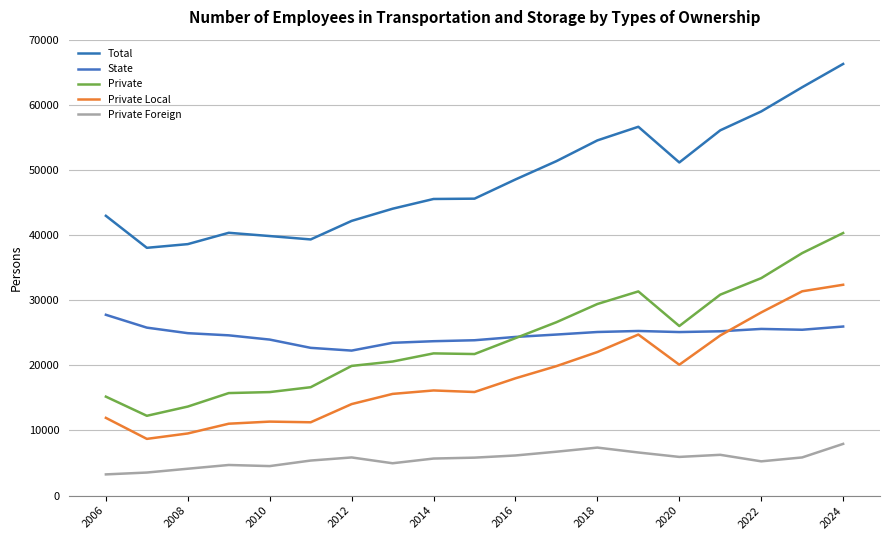

How many intersections are there between State and Private Local?

1